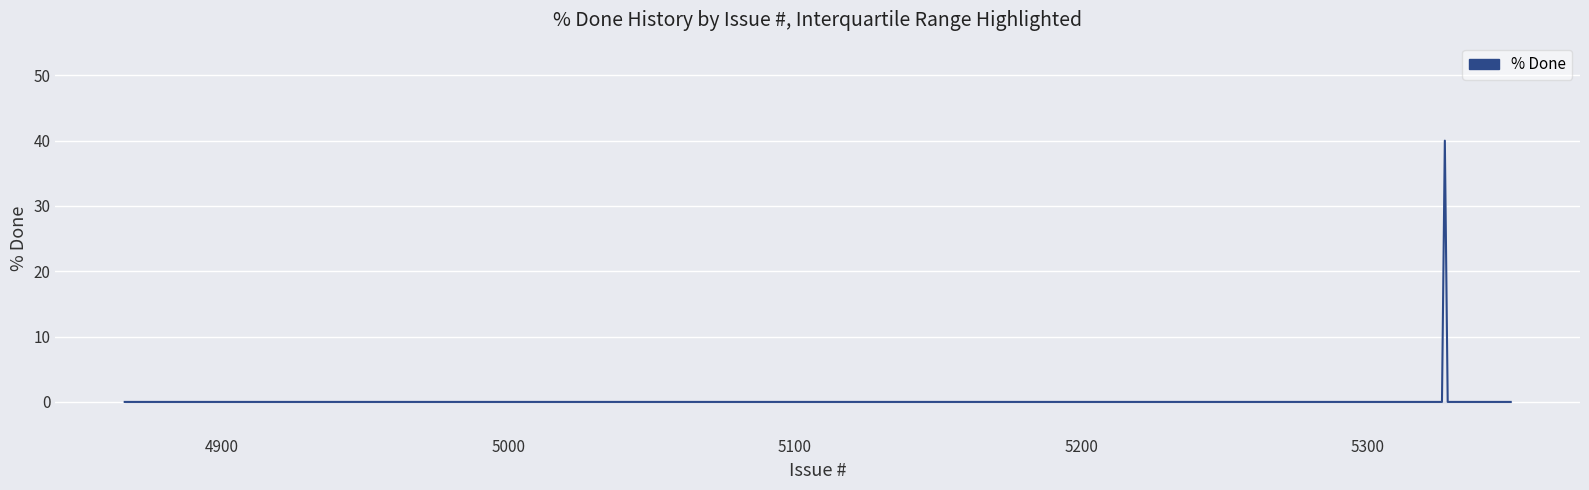

What is the difference between the maximum and minimum values?

40